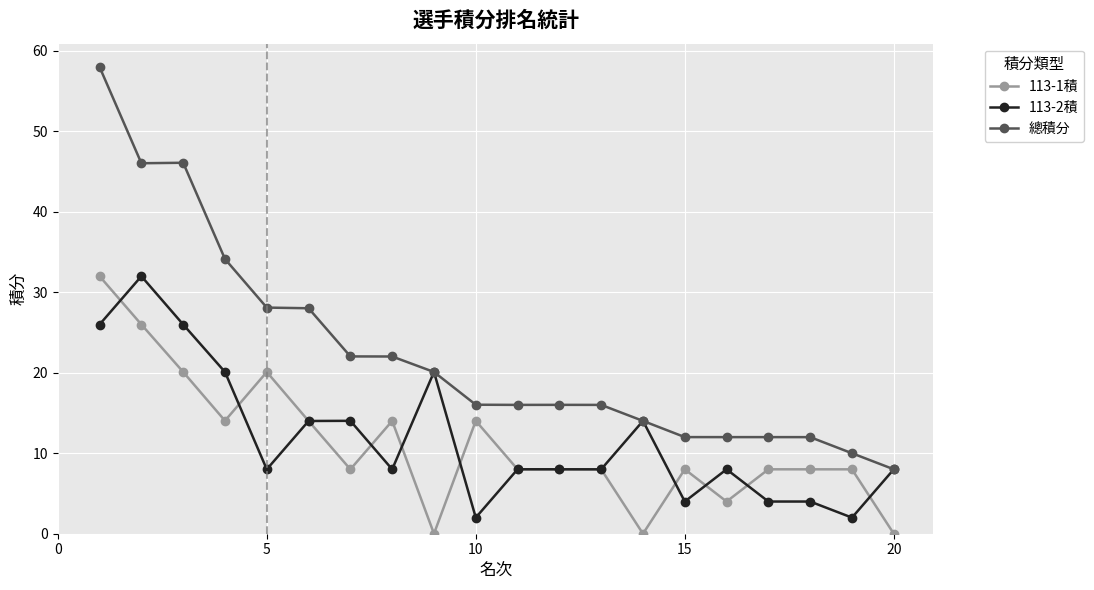

True or false: 總積分 and 113-1積 intersect in this chart.

False